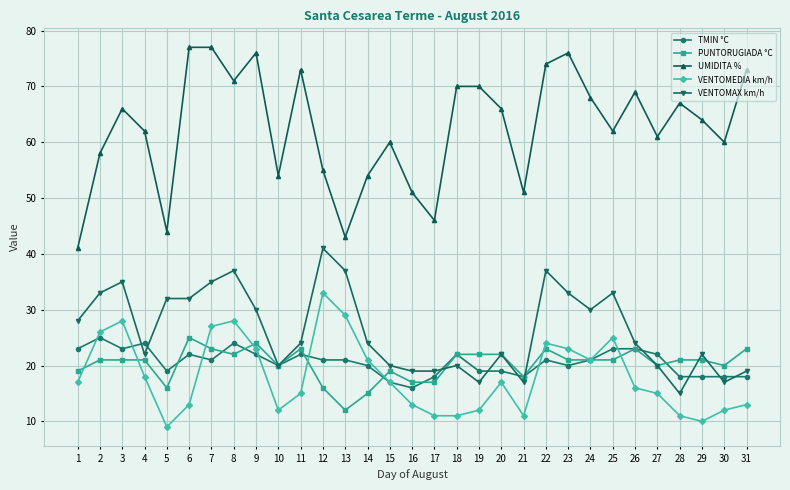

At which category does VENTOMEDIA km/h reach its first local valley?

5